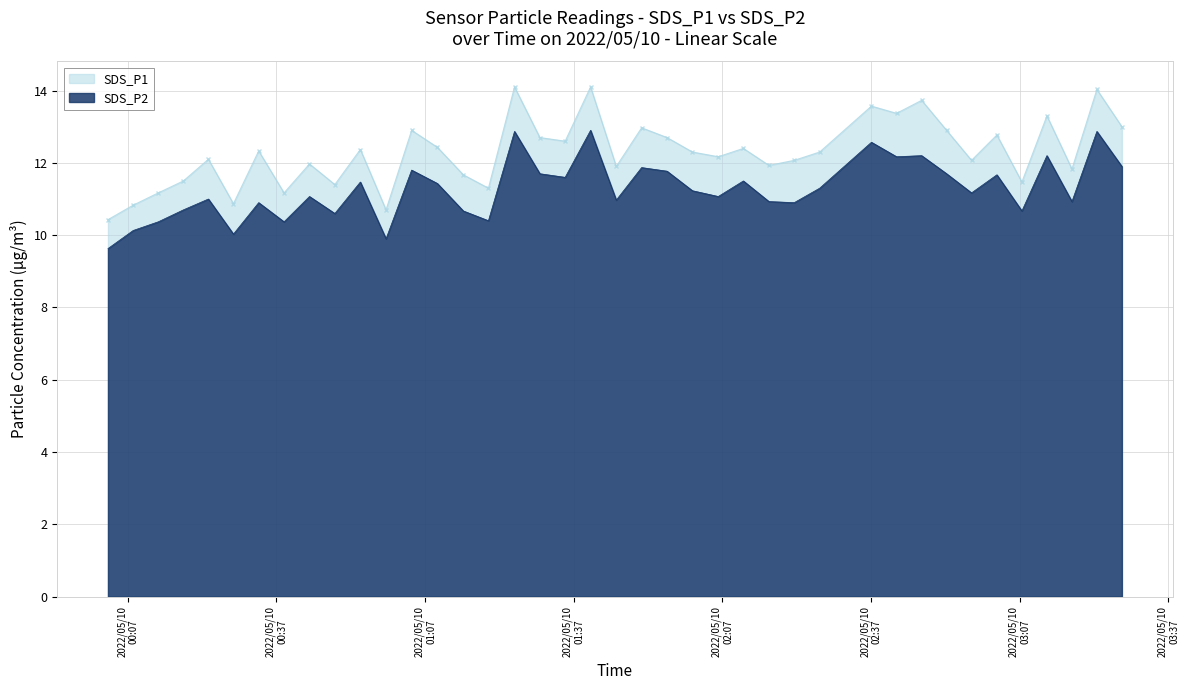

True or false: SDS_P1 and SDS_P2 cross at least once.

False